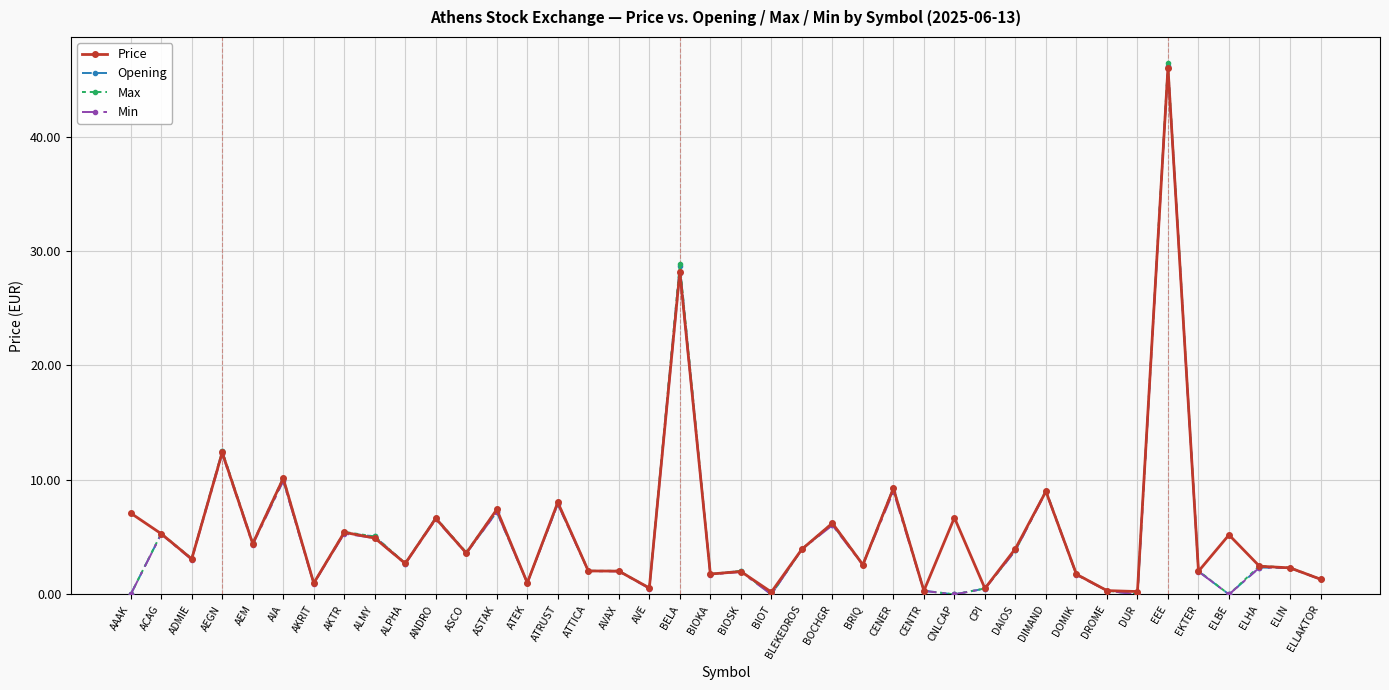

Where does the Opening series first go above 2?

ACAG